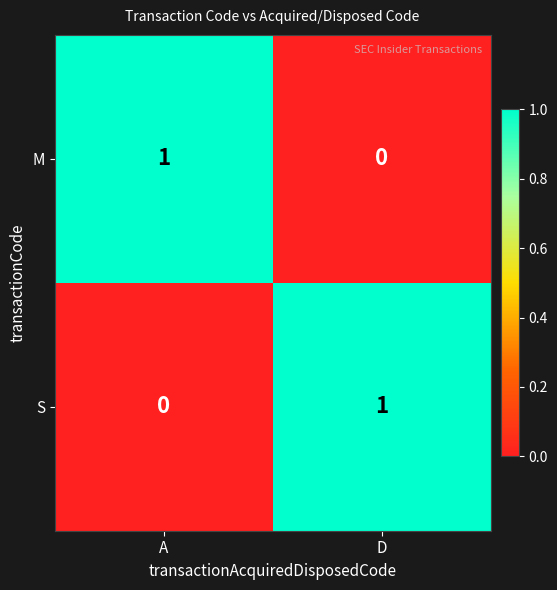

Is the value of M at D greater than the value of S at D?

No